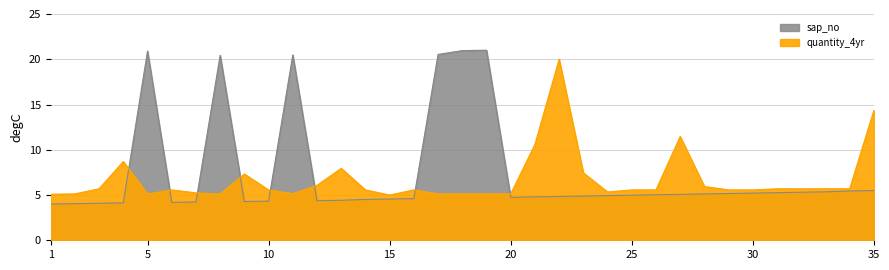

The value of quantity_4yr at 1 is 5.1. True or false?

True